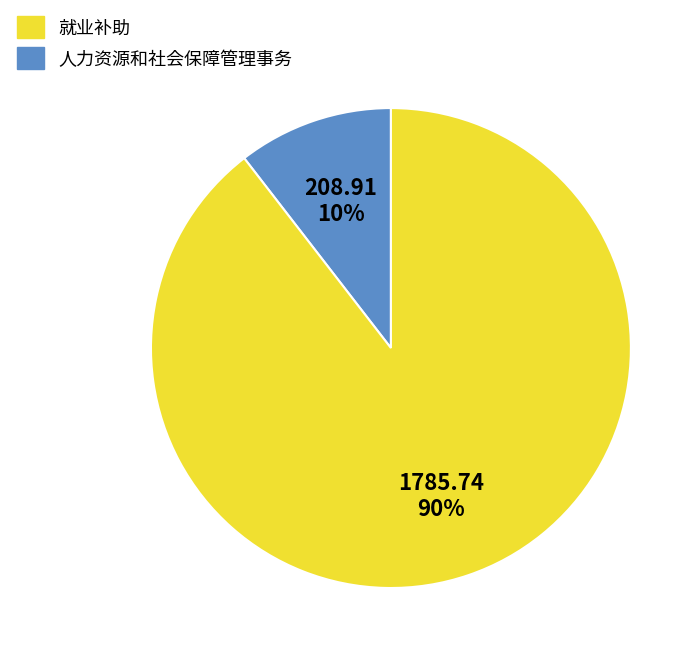

To the nearest percent, what is the average slice percentage?

50%